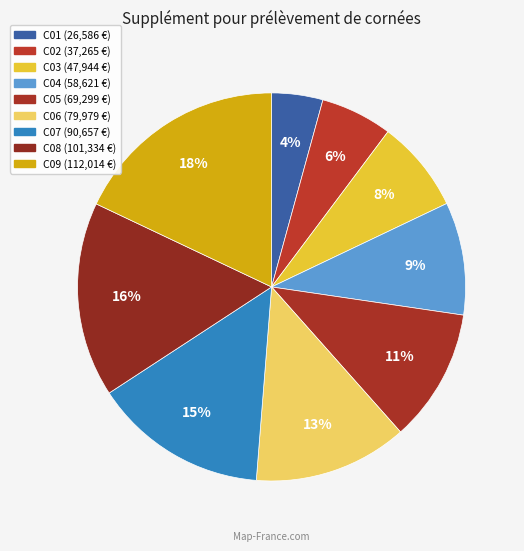

How many segments does this pie chart have?

9